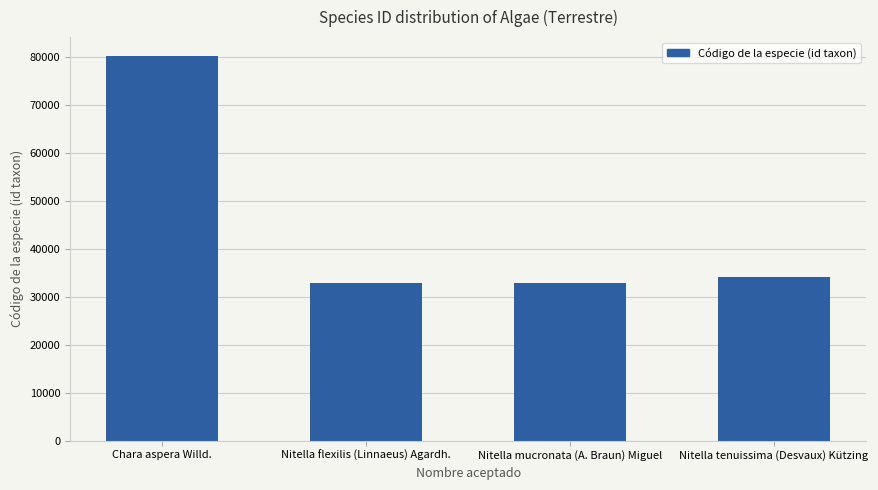

The chart shows a value of 50184 at Nitella flexilis (Linnaeus) Agardh.. True or false?

False